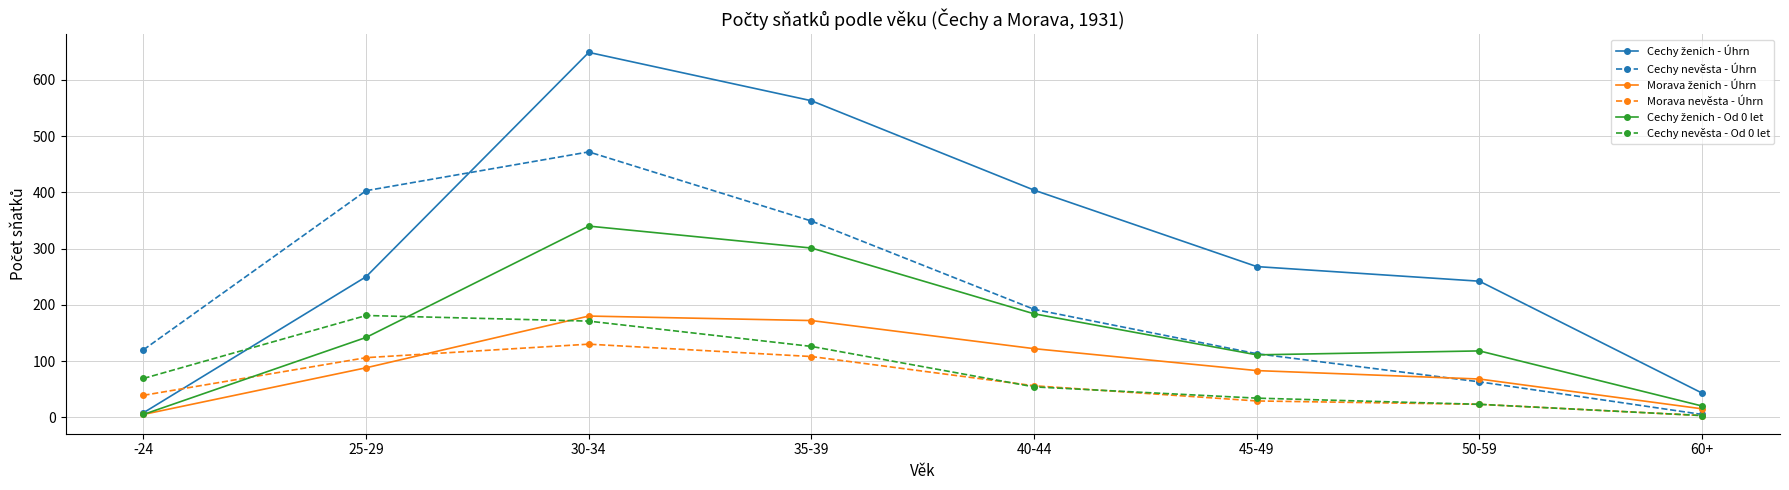

The Cechy nevěsta - Úhrn series shows 191 at -24. True or false?

False